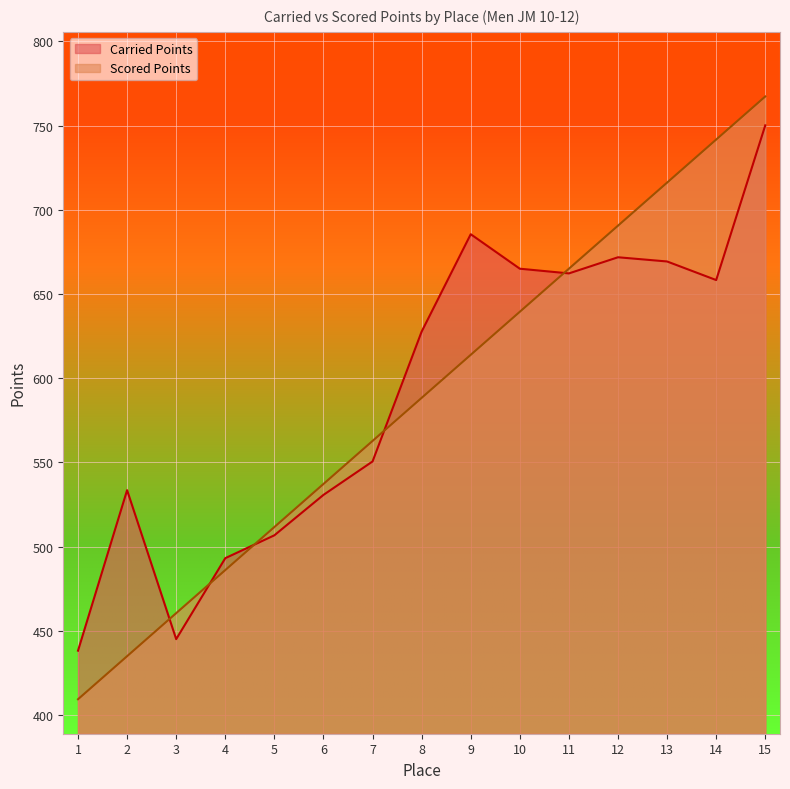

Which series ends up on top after the final intersection of Carried Points and Scored Points?

Scored Points